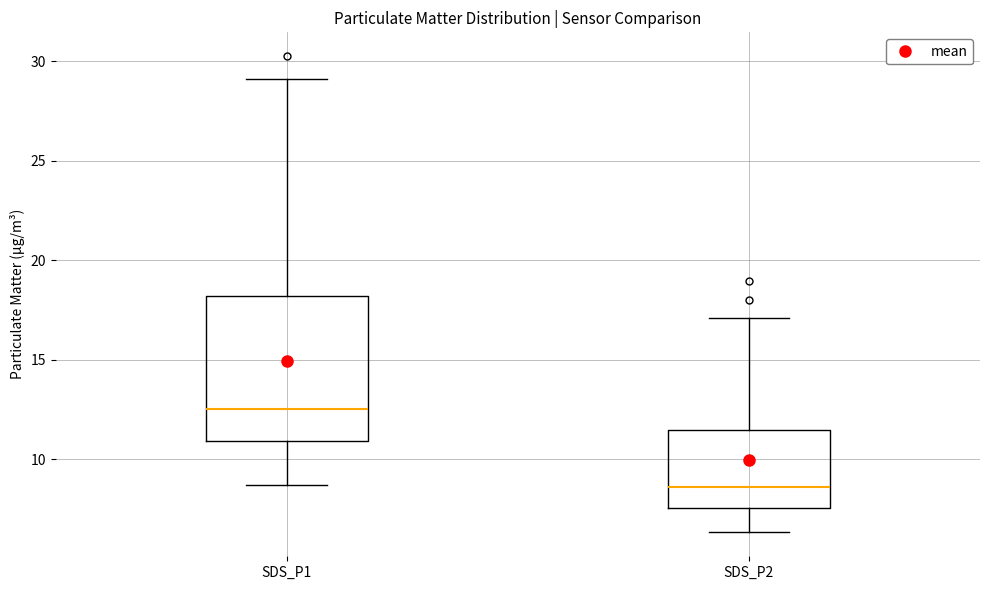

Reading left to right, read every box against the y-axis: the position of its median line, the range the box covers, and the ends of its whiskers. The values are not printed on the chart, so give them approximately, as read against the axis.

SDS_P1: median 12.5, box 11.0 to 18.0, whiskers 8.5 to 29.0
SDS_P2: median 8.5, box 7.5 to 11.5, whiskers 6.5 to 17.0